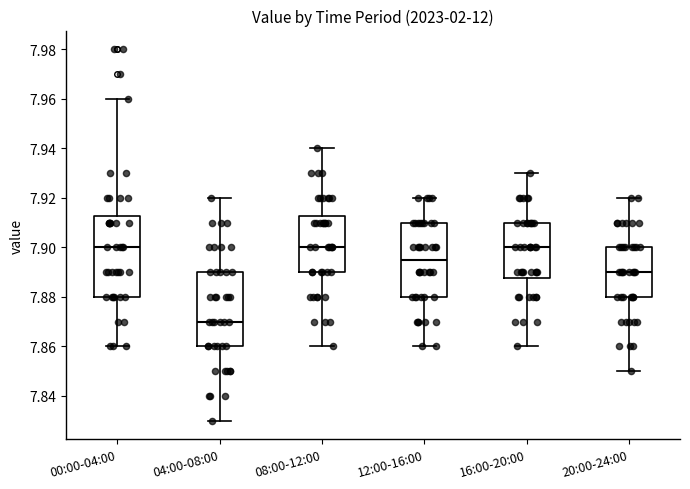

Where is the lower edge of the box for 00:00-04:00 on the y-axis? The values are not printed on the chart, so give them approximately, as read against the axis.

7.880